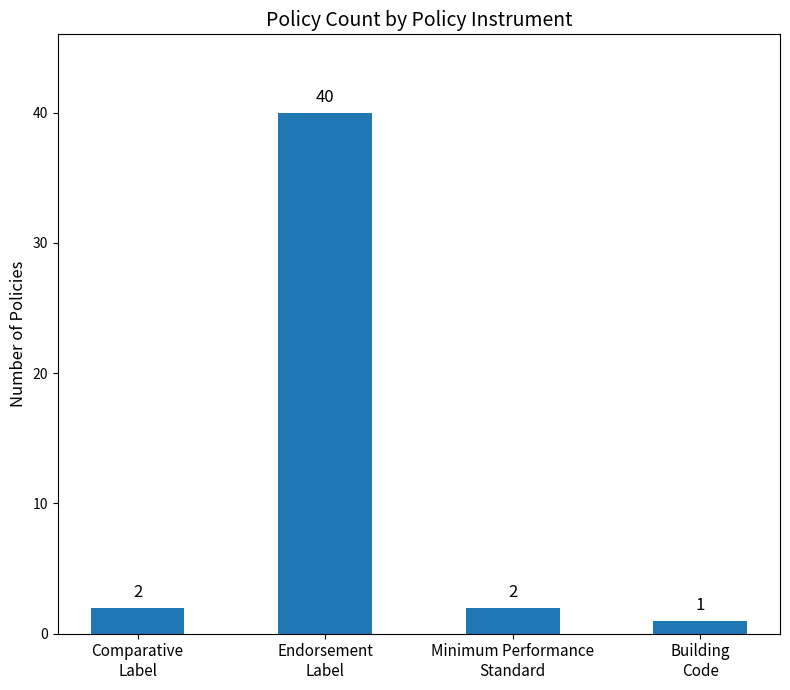

What is the value of the 4th bar from the left?

1